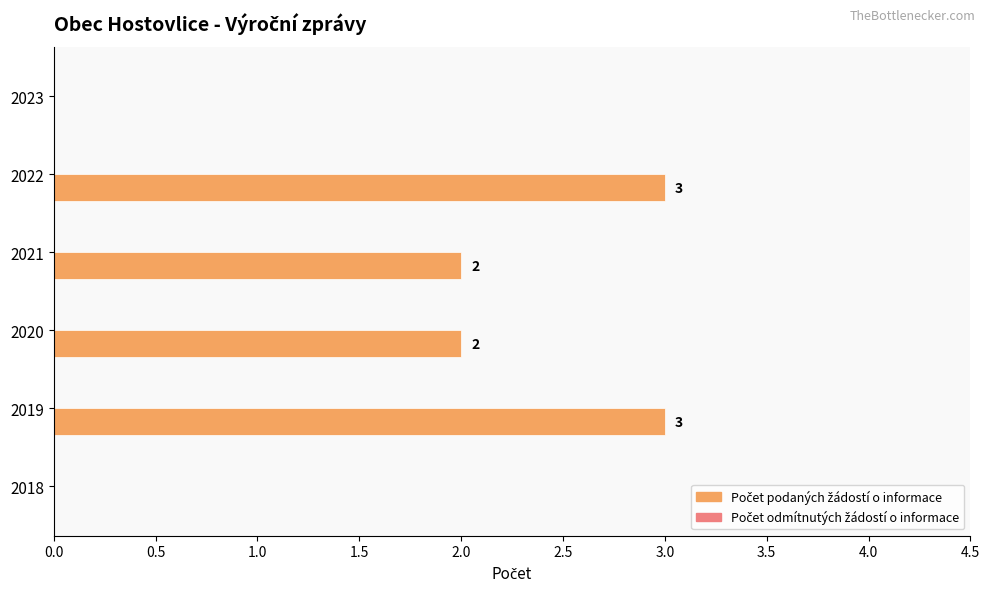

Between 2021 and 2018, which is larger?

2021